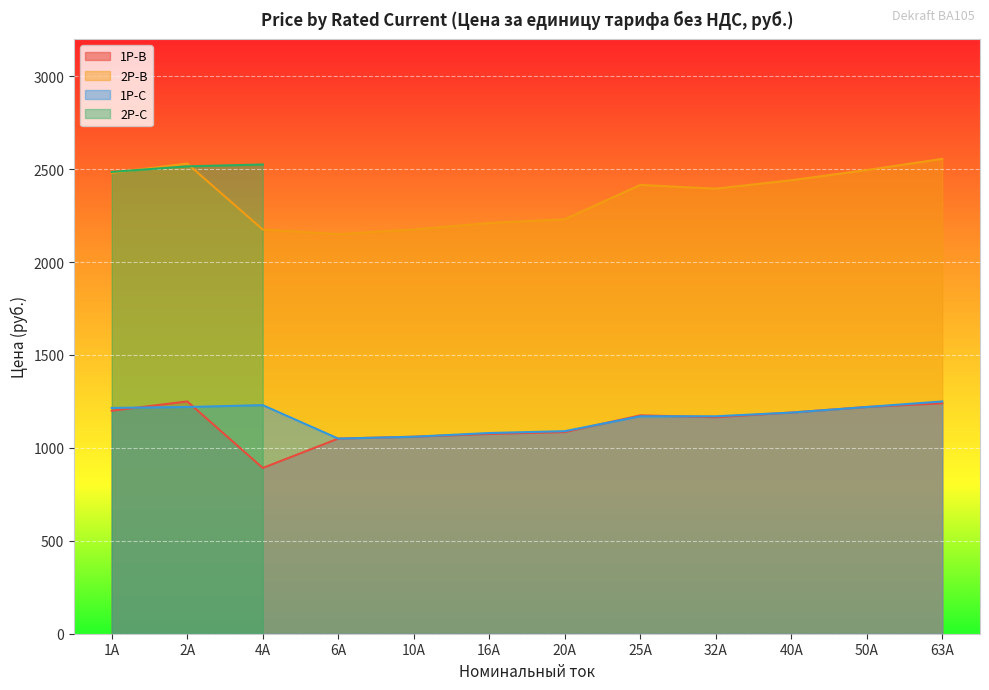

What is the sum of the 2P-B values at 50A and 6A?

4645